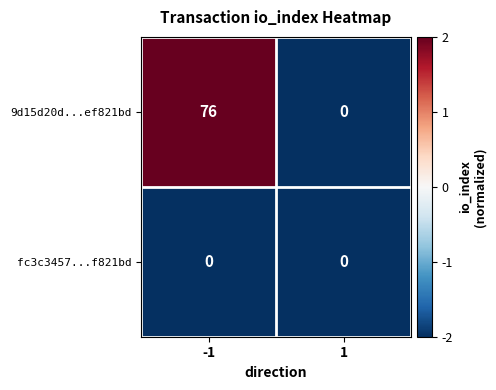

List the series in order of their overall mean, highest first.

9d15d20d...ef821bd, fc3c3457...f821bd